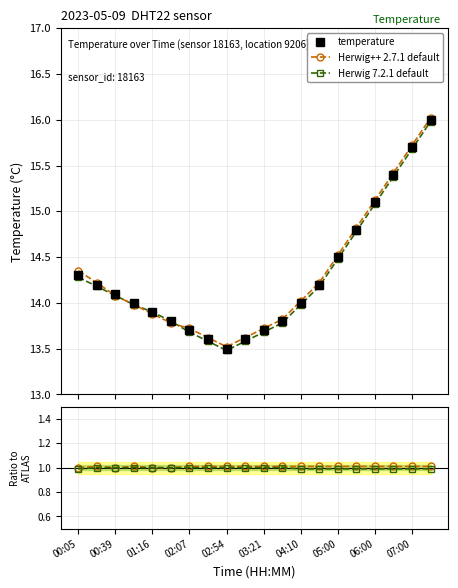

The value of temperature at 17 is 15.4. True or false?

True